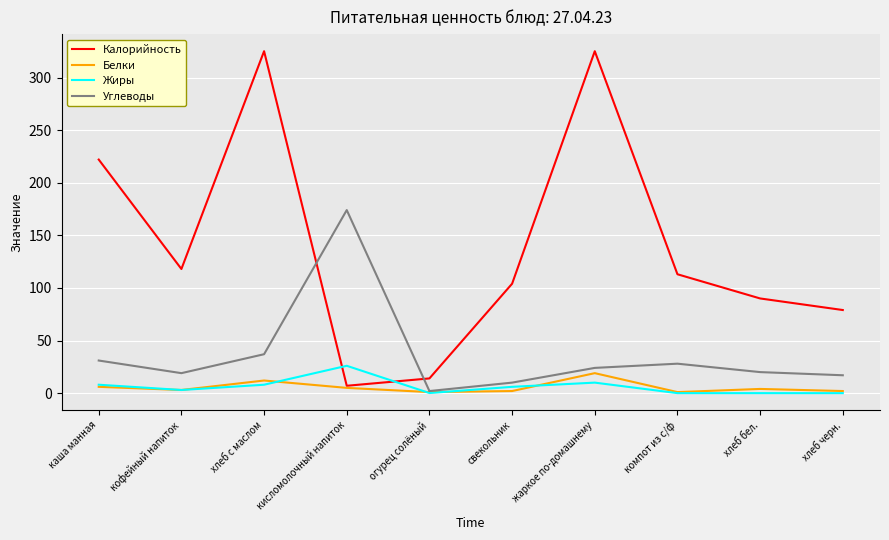

What is the maximum value shown in the chart?

325.0